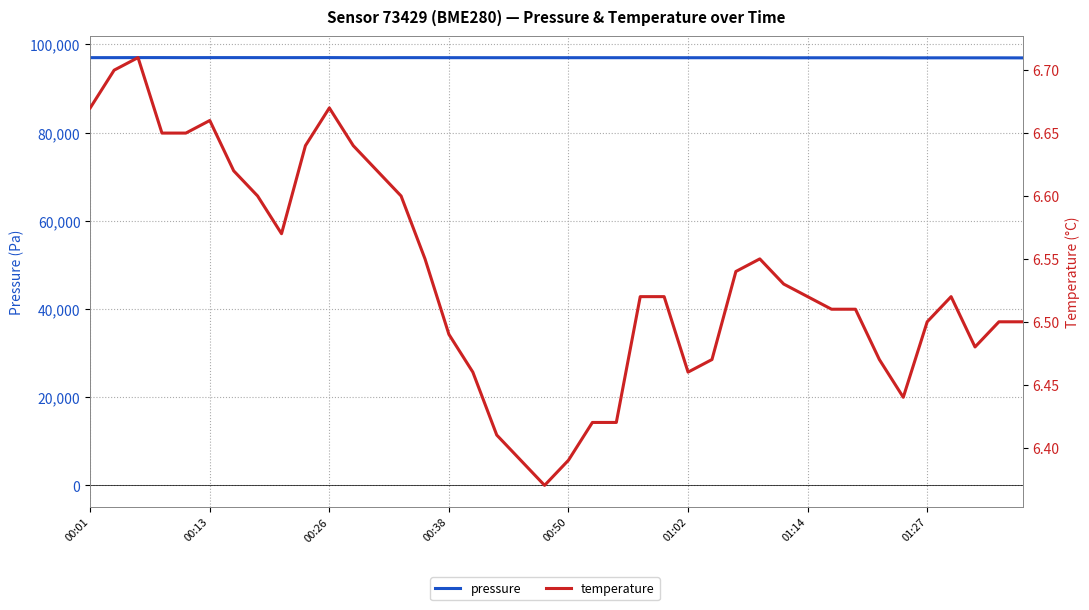

True or false: pressure has a value of 96961.3 at 37.

True